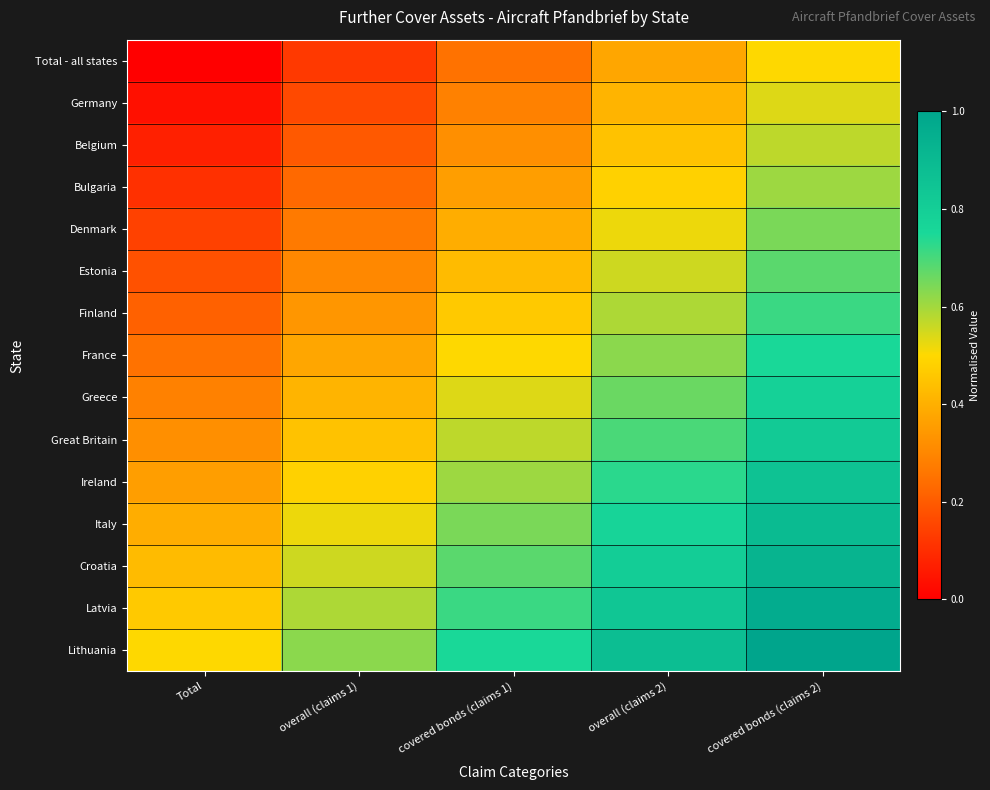

What is the difference between the highest and lowest values at covered bonds (claims 2)?

0.5